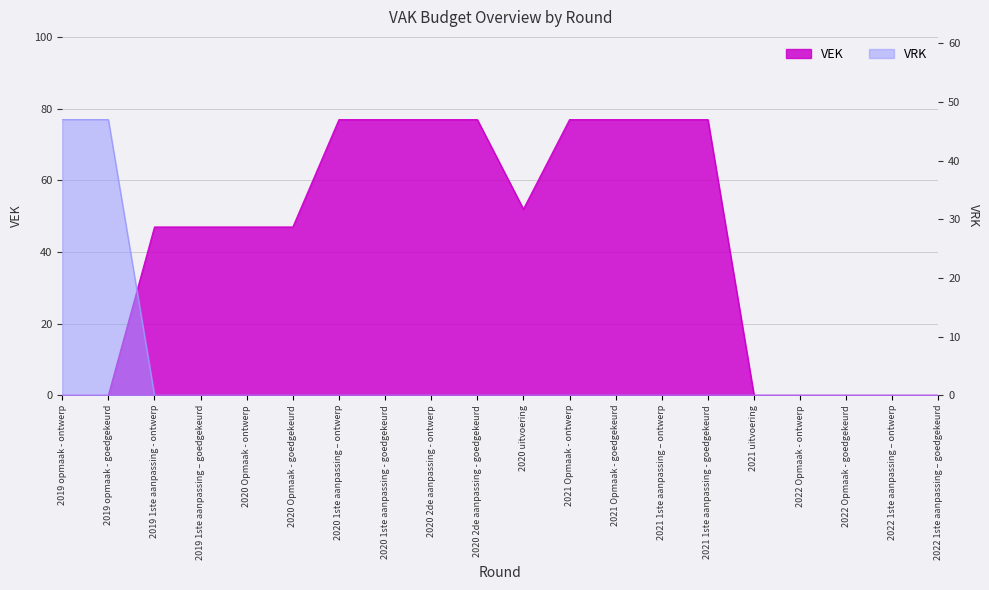

What is the value of the VEK point at the 15th from the left?

77